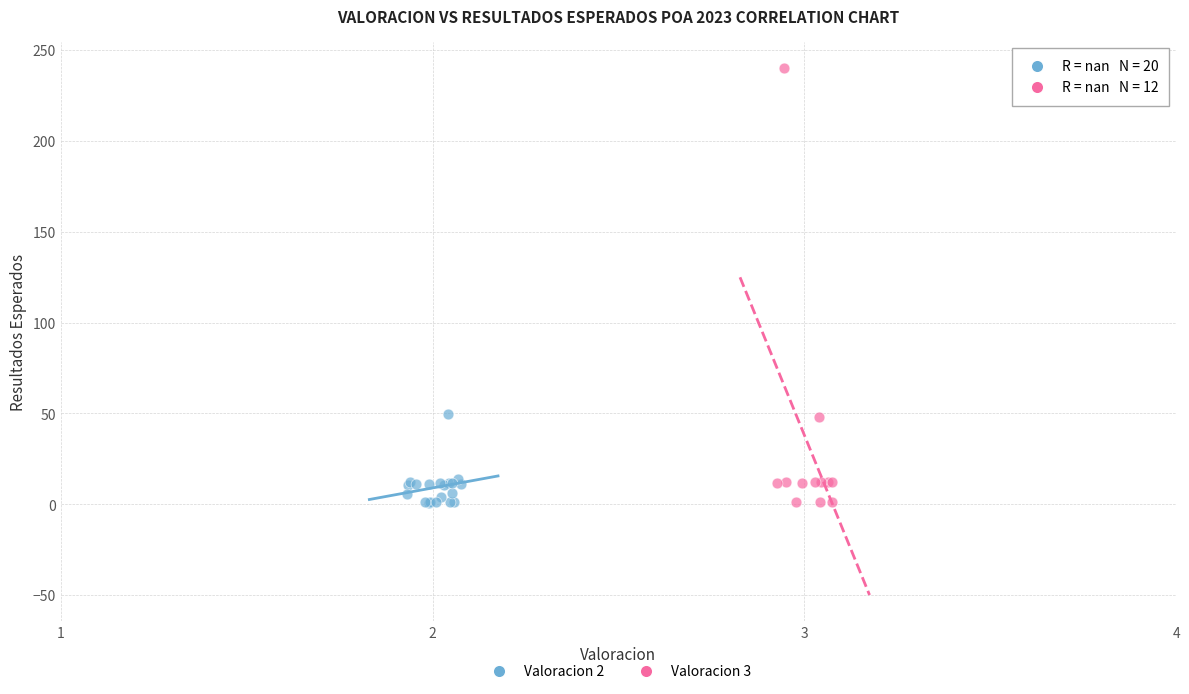

Which series reaches the maximum Y coordinate?

Valoracion 3